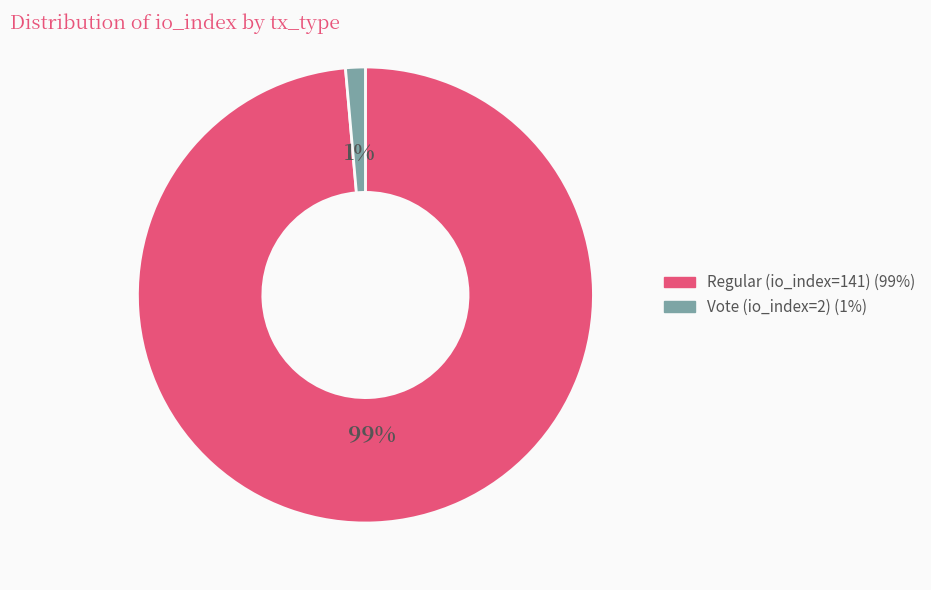

To the nearest percent, what portion does Vote (io_index=2) represent?

1%